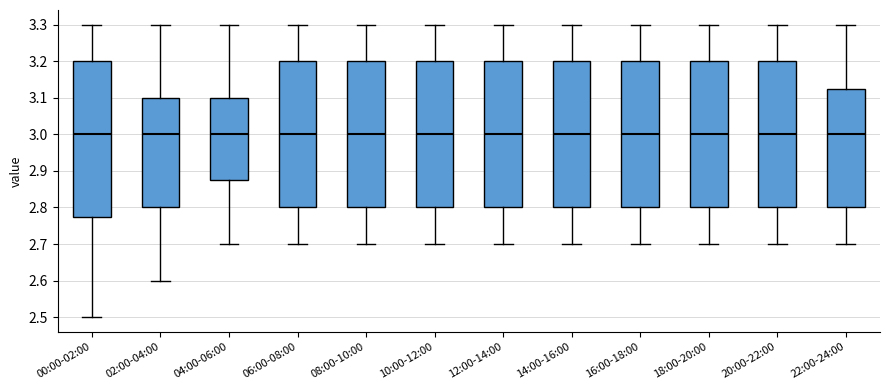

Which box is the tallest, from its lower edge to its upper edge?

00:00-02:00